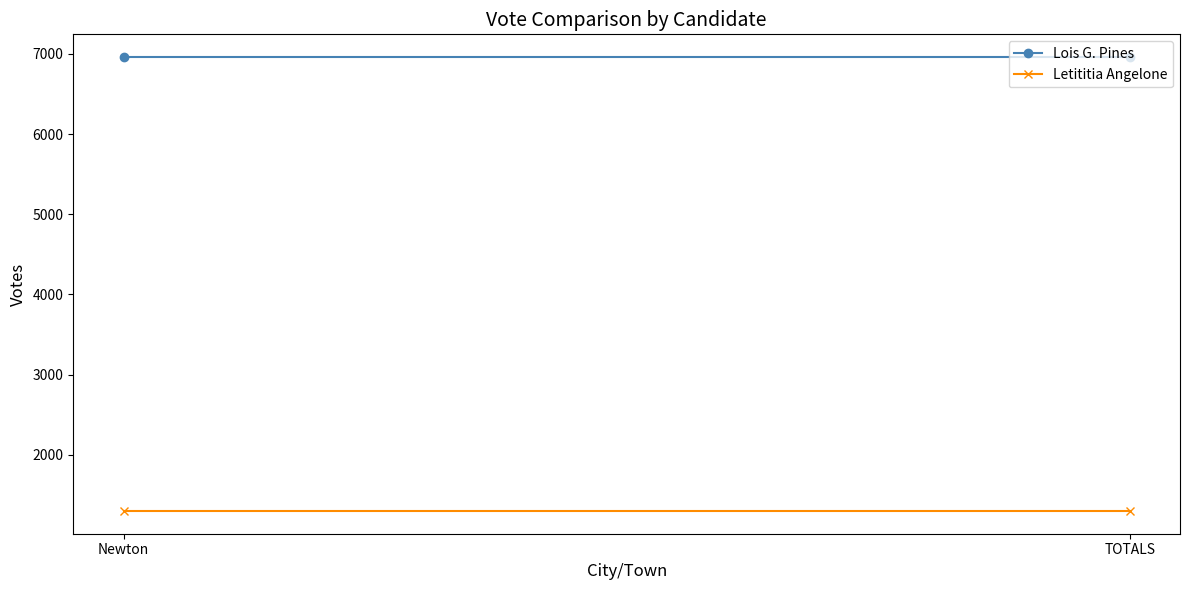

Reading right to left, what are all the values shown in this chart?

Lois G. Pines: 6962	6962
Letititia Angelone: 1299	1299